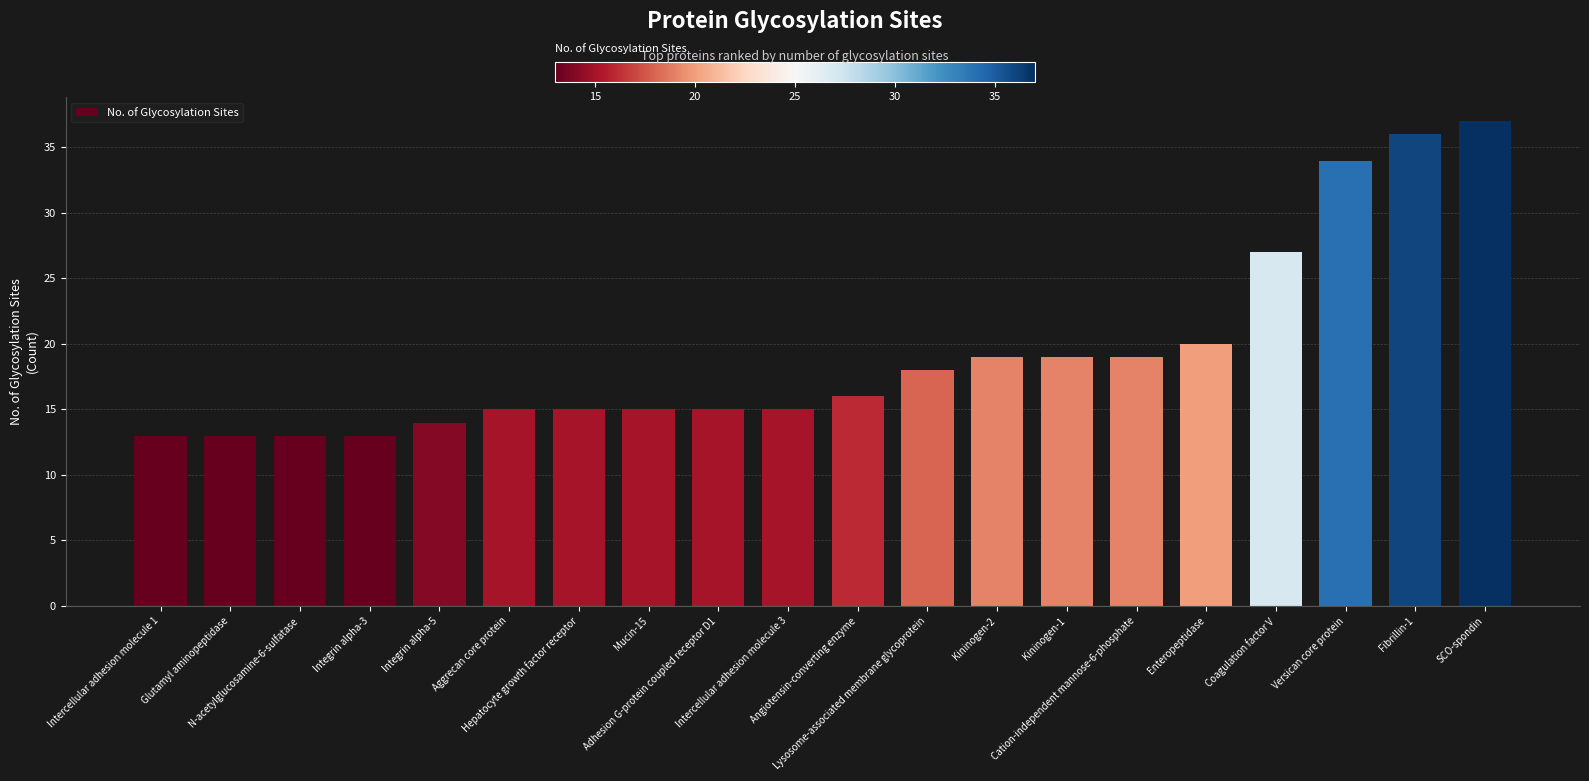

What is the difference between the values at Hepatocyte growth factor receptor and Coagulation factor V?

12